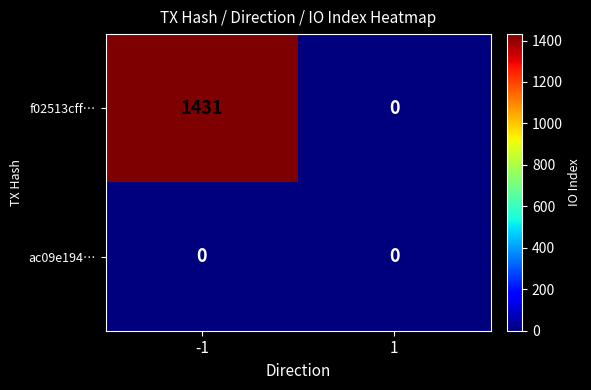

The value of f02513cff… at -1 is 1431. True or false?

True